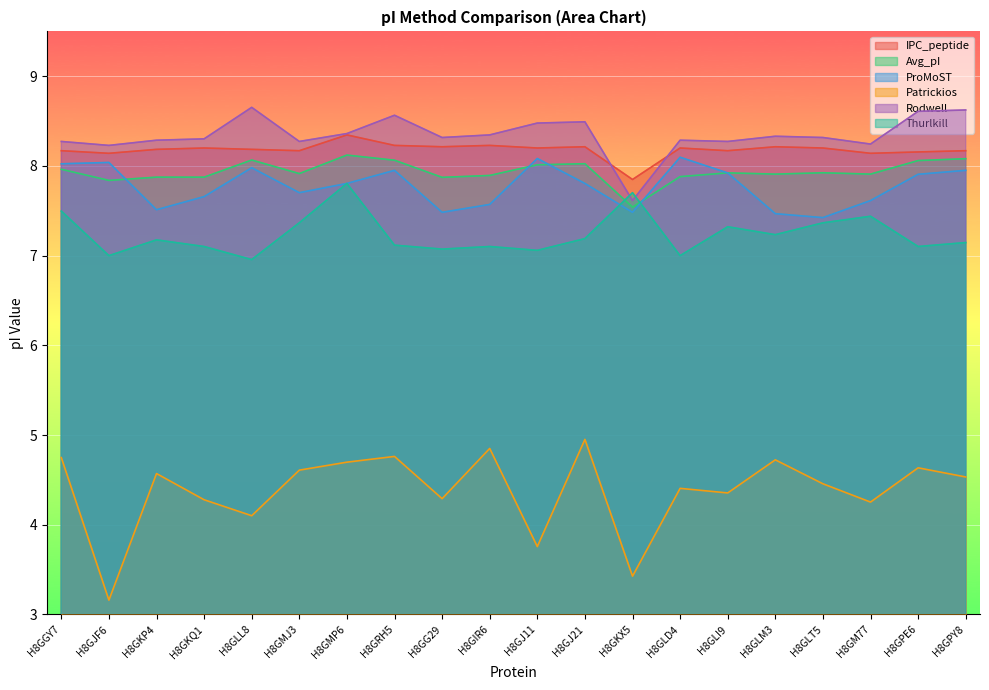

Reading left to right, list all the values displayed in this chart.

IPC_peptide: H8GGY7=8.2	H8GJF6=8.1	H8GKP4=8.2	H8GKQ1=8.2	H8GLL8=8.2	H8GMJ3=8.2	H8GMP6=8.3	H8GRH5=8.2	H8GG29=8.2	H8GIR6=8.2	H8GJ11=8.2	H8GJ21=8.2	H8GKX5=7.8	H8GLD4=8.2	H8GLI9=8.2	H8GLM3=8.2	H8GLT5=8.2	H8GM77=8.1	H8GPE6=8.2	H8GPY8=8.2
Avg_pI: H8GGY7=8.0	H8GJF6=7.8	H8GKP4=7.9	H8GKQ1=7.9	H8GLL8=8.1	H8GMJ3=7.9	H8GMP6=8.1	H8GRH5=8.1	H8GG29=7.9	H8GIR6=7.9	H8GJ11=8.0	H8GJ21=8.0	H8GKX5=7.5	H8GLD4=7.9	H8GLI9=7.9	H8GLM3=7.9	H8GLT5=7.9	H8GM77=7.9	H8GPE6=8.1	H8GPY8=8.1
ProMoST: H8GGY7=8.0	H8GJF6=8.0	H8GKP4=7.5	H8GKQ1=7.7	H8GLL8=8.0	H8GMJ3=7.7	H8GMP6=7.8	H8GRH5=8.0	H8GG29=7.5	H8GIR6=7.6	H8GJ11=8.1	H8GJ21=7.8	H8GKX5=7.5	H8GLD4=8.1	H8GLI9=7.9	H8GLM3=7.5	H8GLT5=7.4	H8GM77=7.6	H8GPE6=7.9	H8GPY8=8.0
Patrickios: H8GGY7=4.7	H8GJF6=3.2	H8GKP4=4.6	H8GKQ1=4.3	H8GLL8=4.1	H8GMJ3=4.6	H8GMP6=4.7	H8GRH5=4.8	H8GG29=4.3	H8GIR6=4.9	H8GJ11=3.8	H8GJ21=5.0	H8GKX5=3.4	H8GLD4=4.4	H8GLI9=4.4	H8GLM3=4.7	H8GLT5=4.5	H8GM77=4.3	H8GPE6=4.6	H8GPY8=4.5
Rodwell: H8GGY7=8.3	H8GJF6=8.2	H8GKP4=8.3	H8GKQ1=8.3	H8GLL8=8.7	H8GMJ3=8.3	H8GMP6=8.4	H8GRH5=8.6	H8GG29=8.3	H8GIR6=8.3	H8GJ11=8.5	H8GJ21=8.5	H8GKX5=7.6	H8GLD4=8.3	H8GLI9=8.3	H8GLM3=8.3	H8GLT5=8.3	H8GM77=8.2	H8GPE6=8.6	H8GPY8=8.6
Thurlkill: H8GGY7=7.5	H8GJF6=7.0	H8GKP4=7.2	H8GKQ1=7.1	H8GLL8=7.0	H8GMJ3=7.4	H8GMP6=7.8	H8GRH5=7.1	H8GG29=7.1	H8GIR6=7.1	H8GJ11=7.1	H8GJ21=7.2	H8GKX5=7.7	H8GLD4=7.0	H8GLI9=7.3	H8GLM3=7.2	H8GLT5=7.4	H8GM77=7.4	H8GPE6=7.1	H8GPY8=7.1